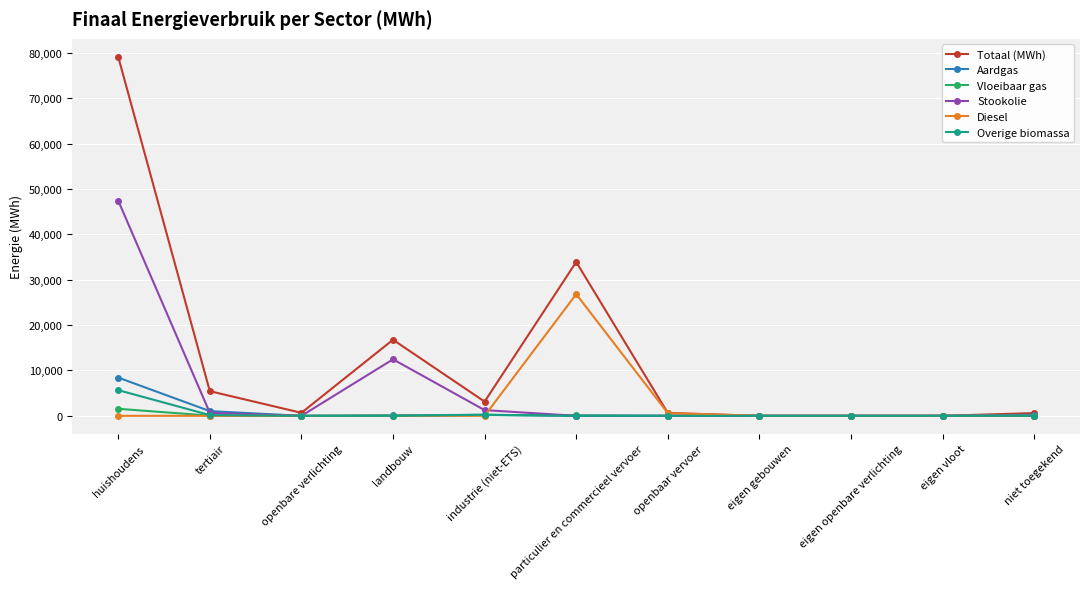

Which label corresponds to the largest value in the chart?

huishoudens